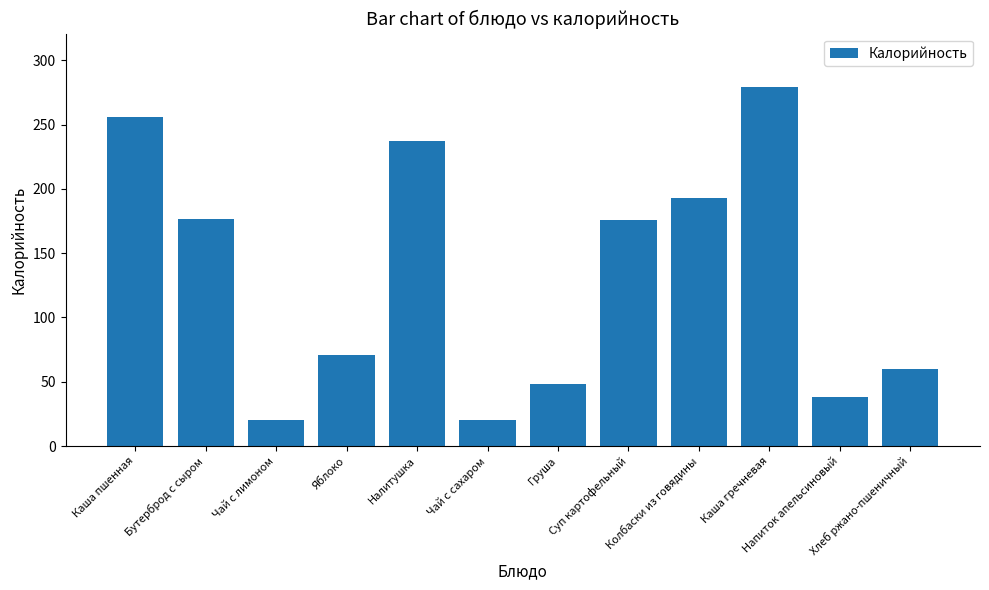

What is the sum of all values?

1575